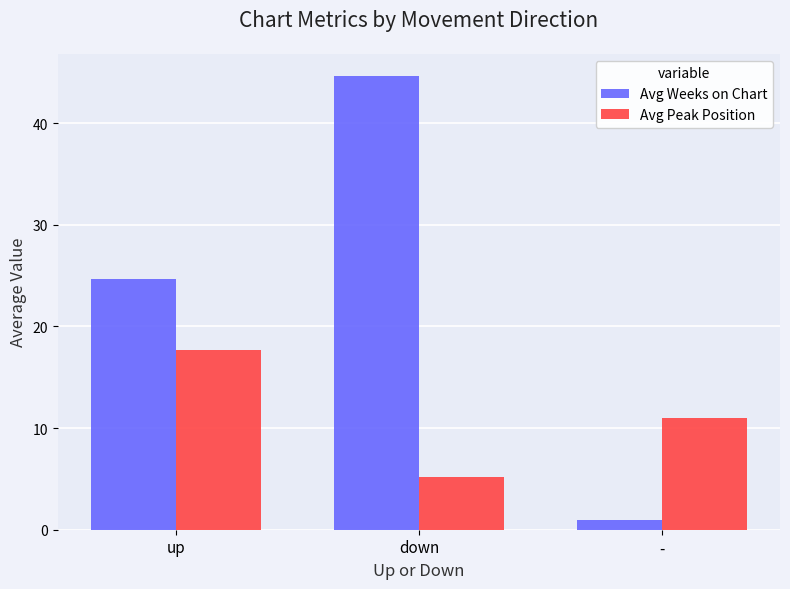

What is the total value across all series at -?

12.0